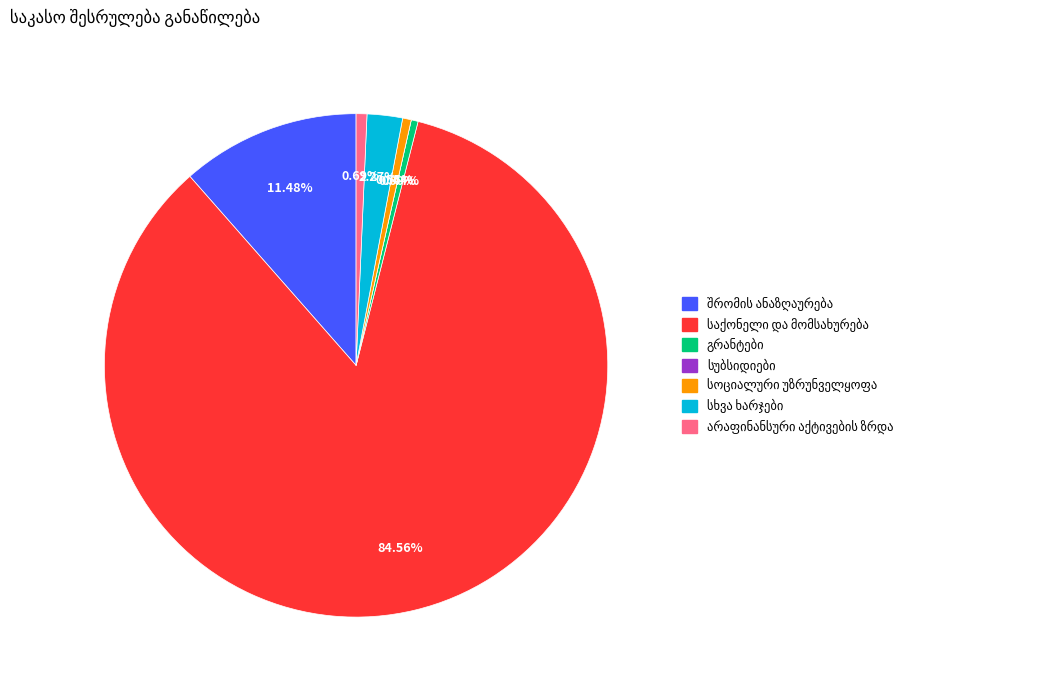

What percentage is the შრომის ანაზღაურება slice, to the nearest percent?

11%